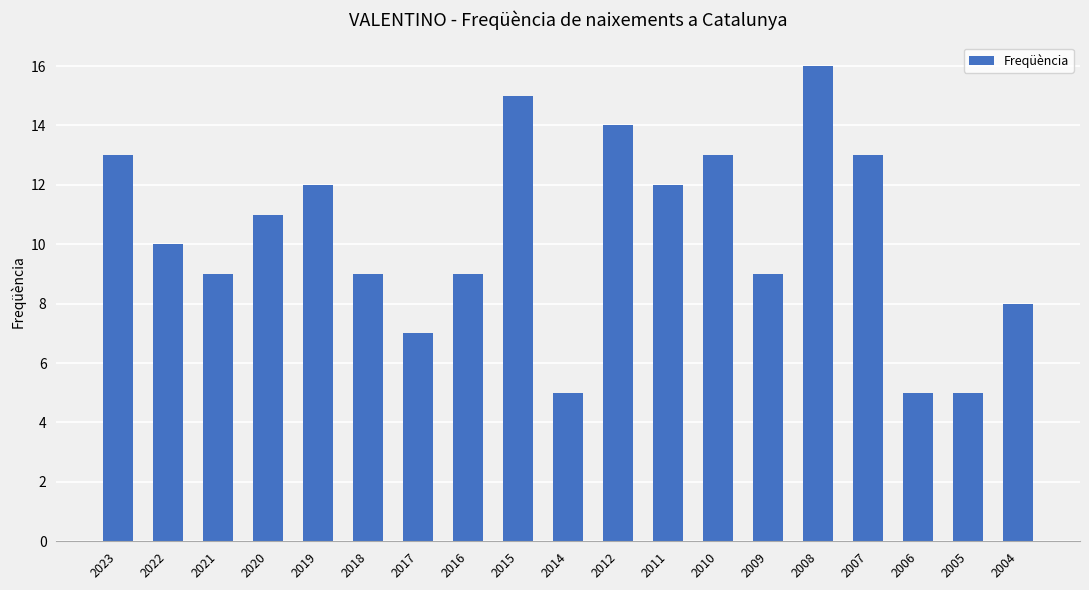

What is the maximum value shown in the chart?

16